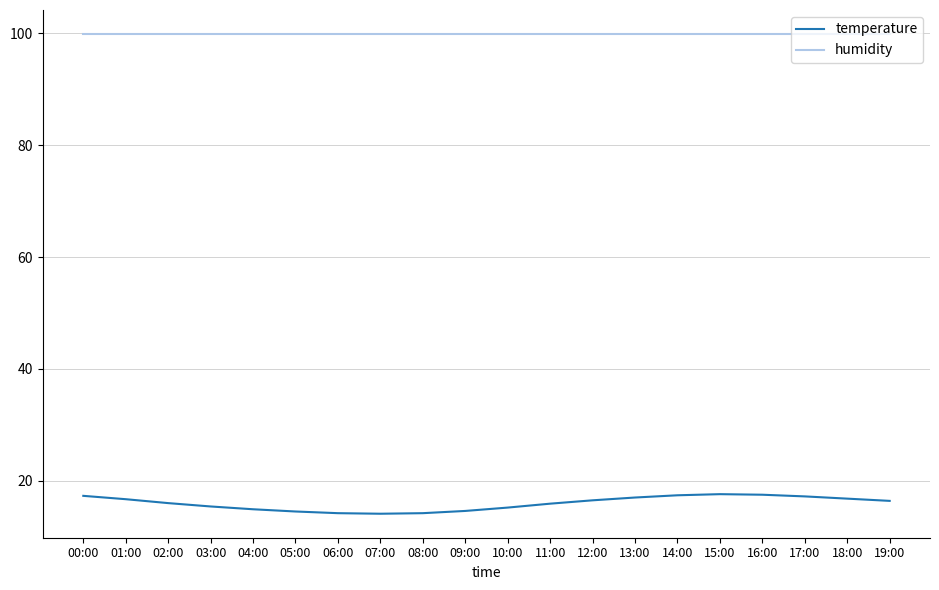

What is the approximate value of humidity at 02:00?

99.9